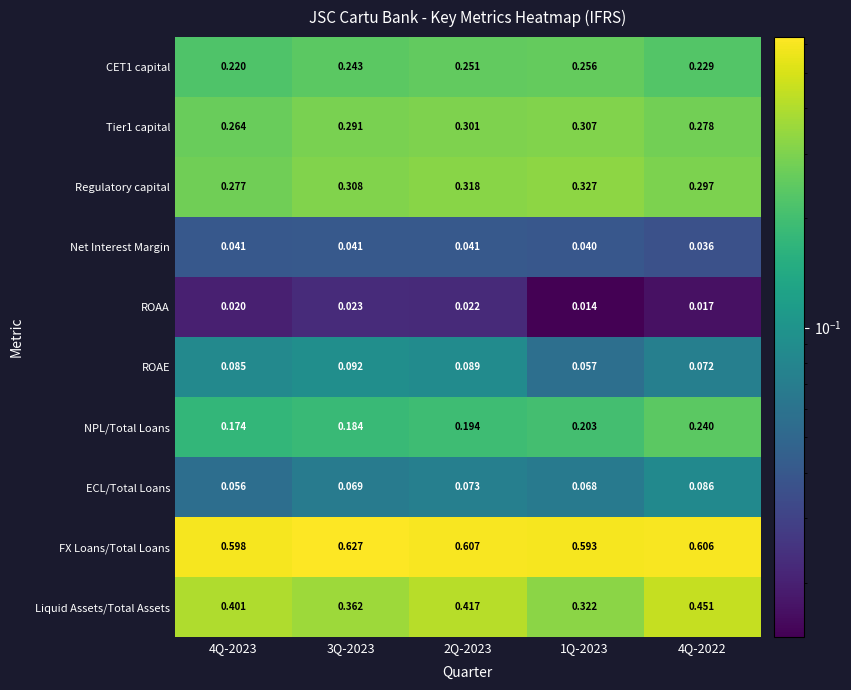

Which series changed the most between 3Q-2023 and 1Q-2023?

Liquid Assets/Total Assets